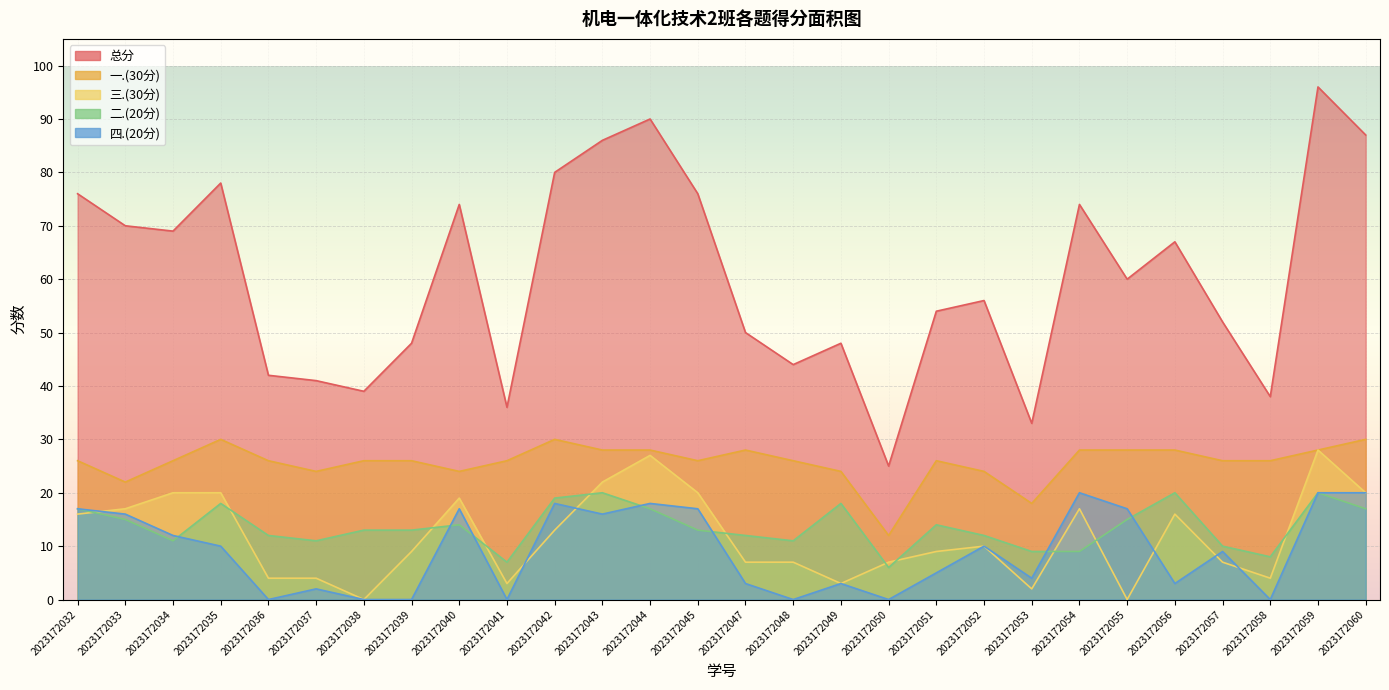

What is the average value of the 三.(30分) series?

12